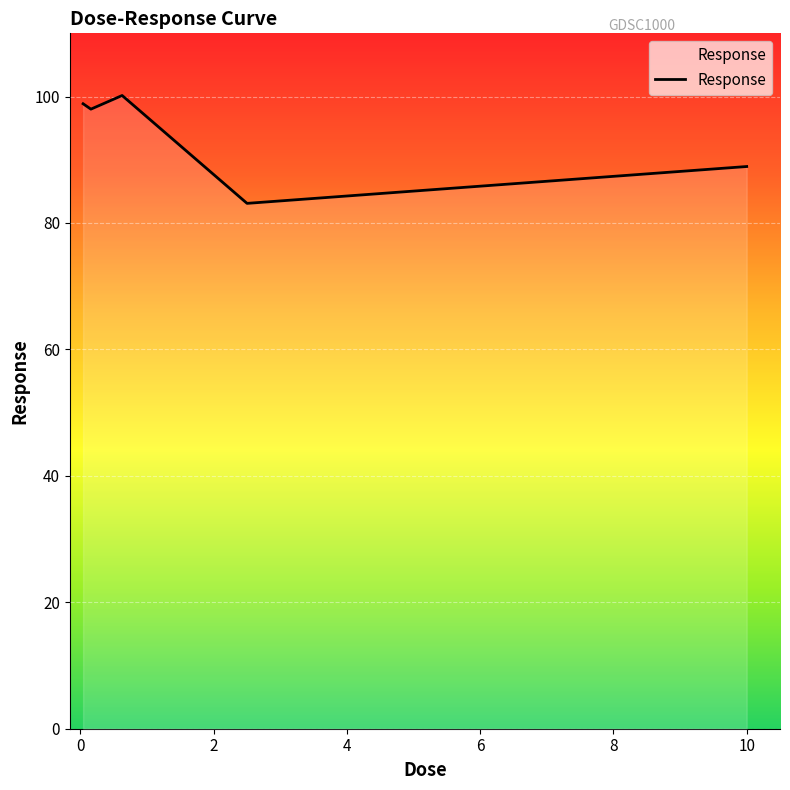

What is the smallest value displayed?

83.1